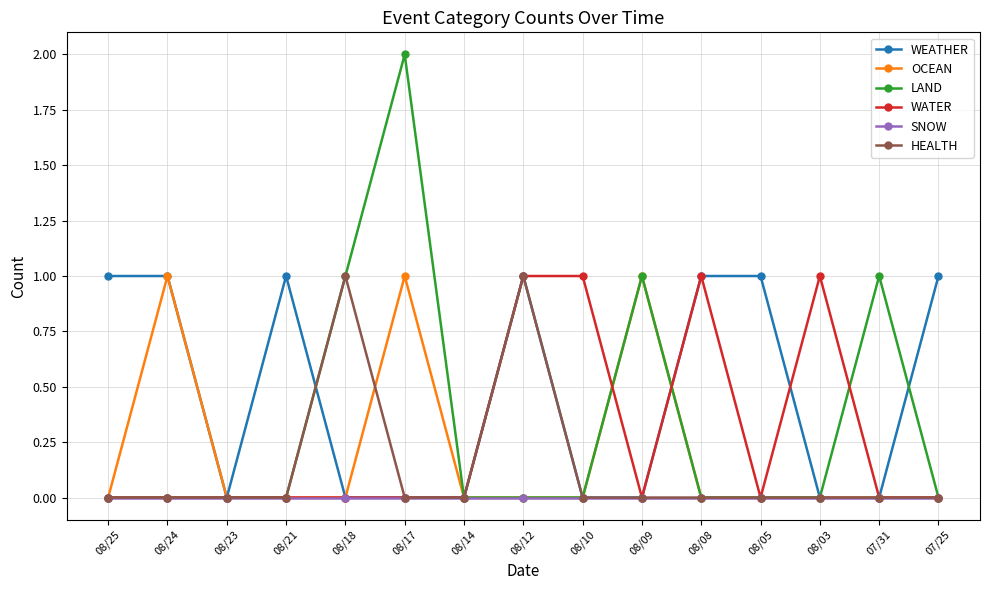

Which series has the widest spread of values?

LAND